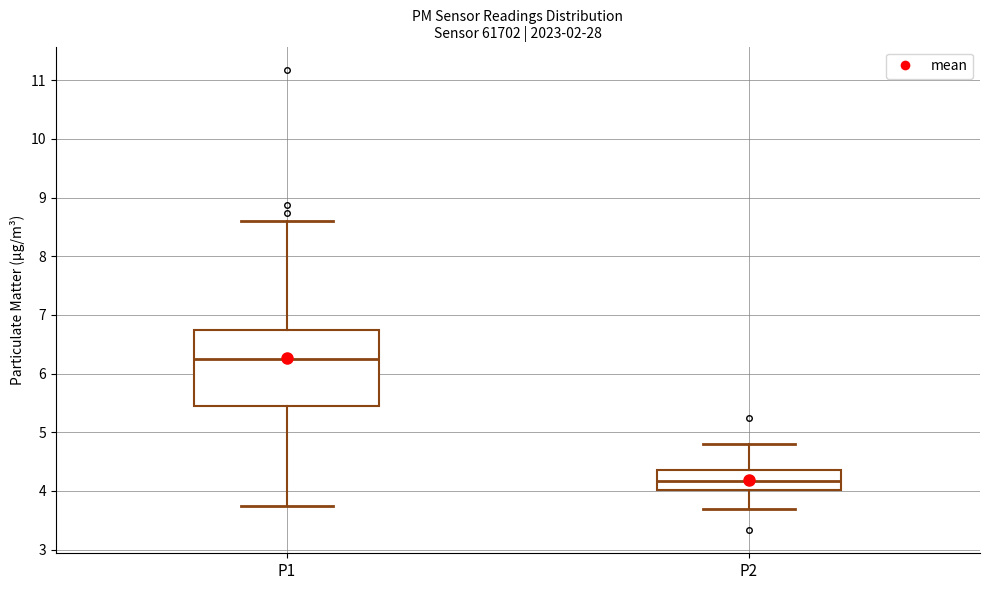

Reading left to right, read every box against the y-axis: the position of its median line, the range the box covers, and the ends of its whiskers. The values are not printed on the chart, so give them approximately, as read against the axis.

P1: median 6.3, box 5.4 to 6.7, whiskers 3.8 to 8.6
P2: median 4.2, box 4.0 to 4.4, whiskers 3.7 to 4.8